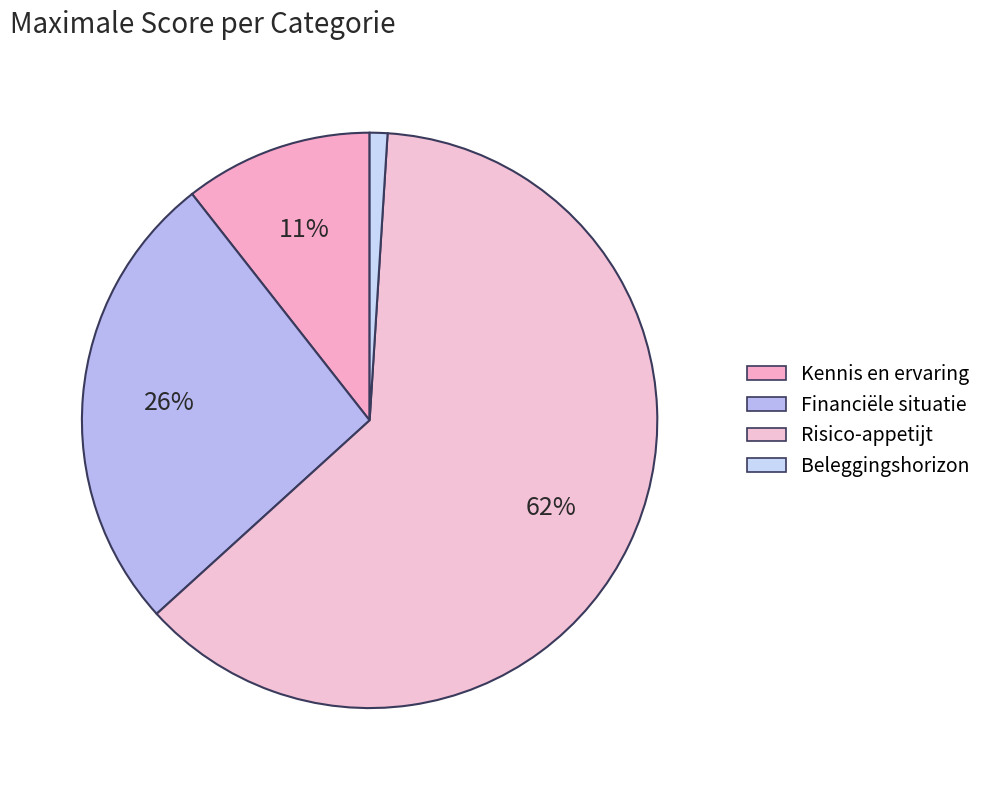

How many slices are in this pie chart?

4